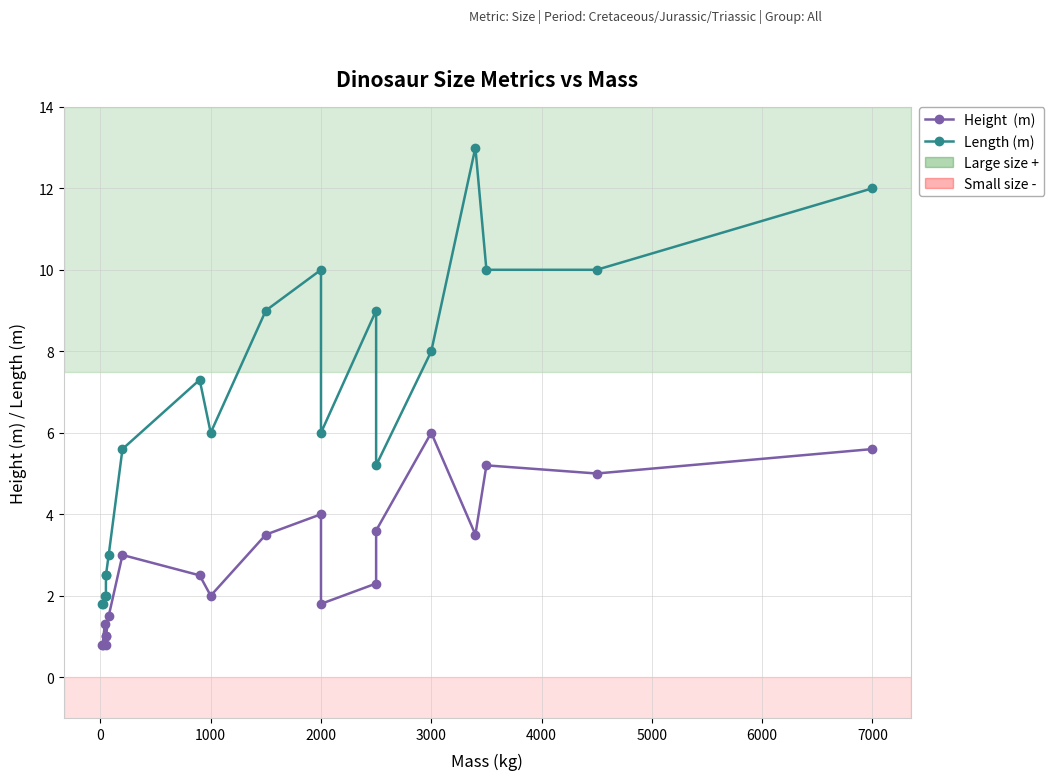

What is the maximum value for Length (m)?

13.0